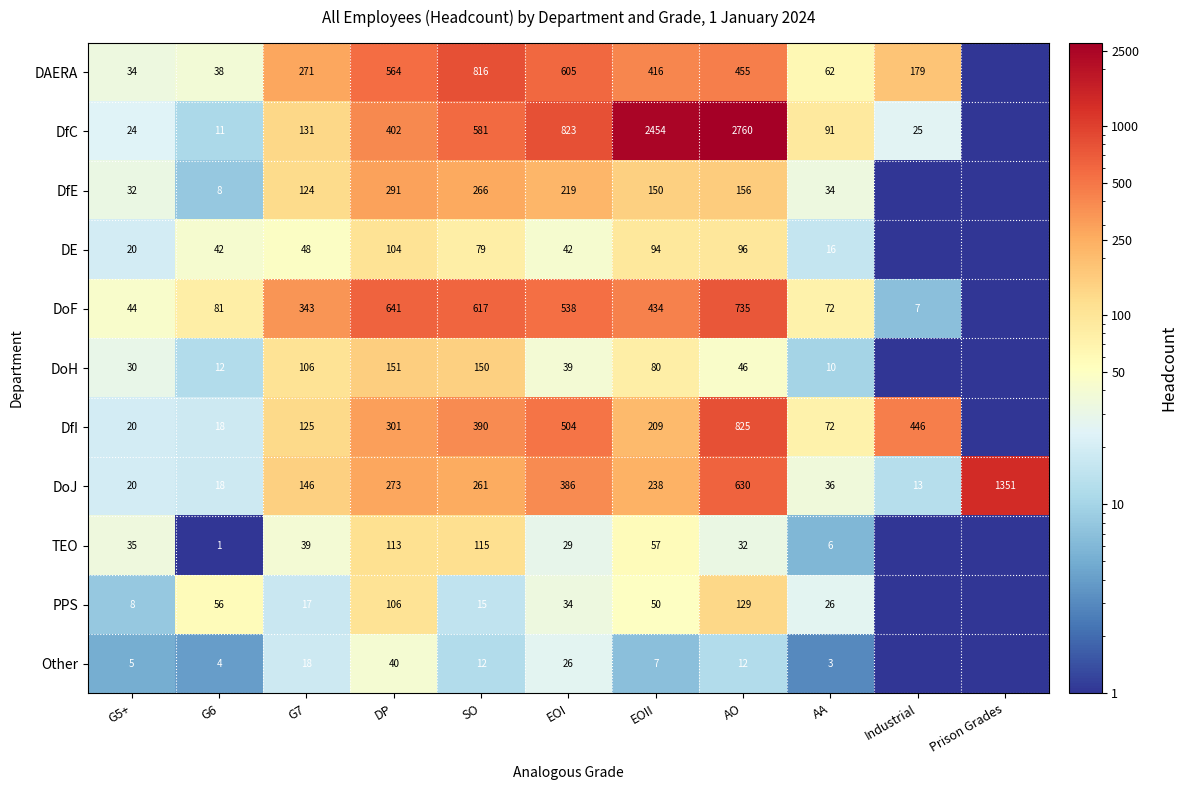

Between AA and EOII, which is larger?

EOII